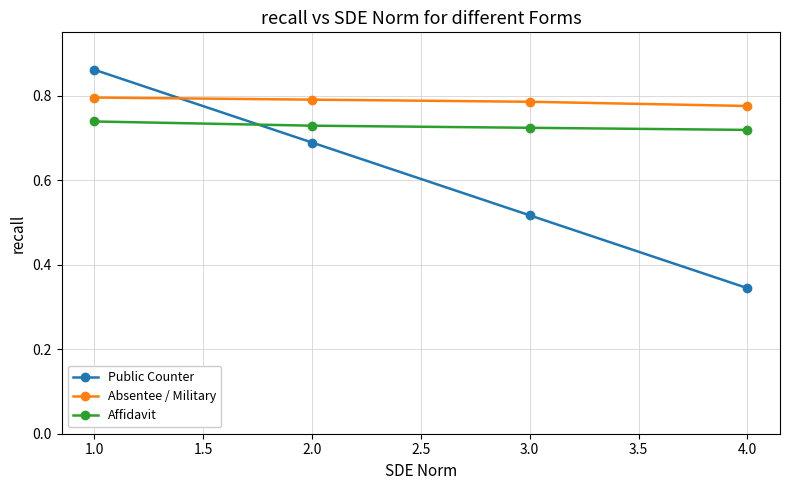

Which series has the widest spread of values?

Public Counter